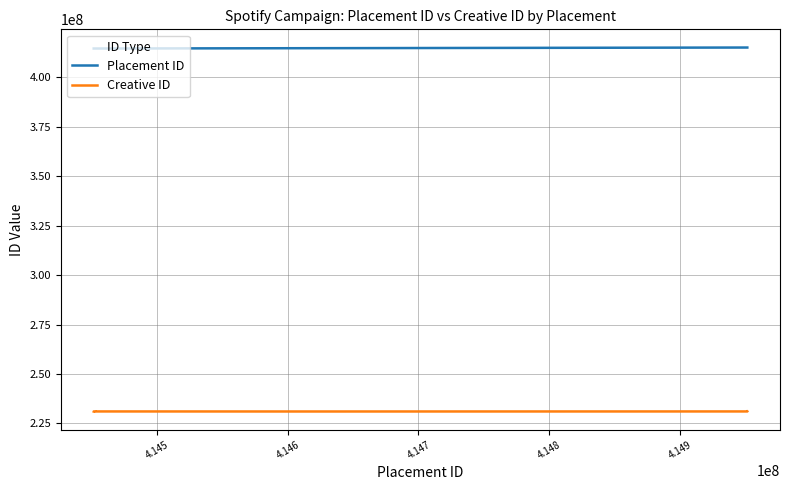

True or false: Creative ID and Placement ID cross at least once.

False